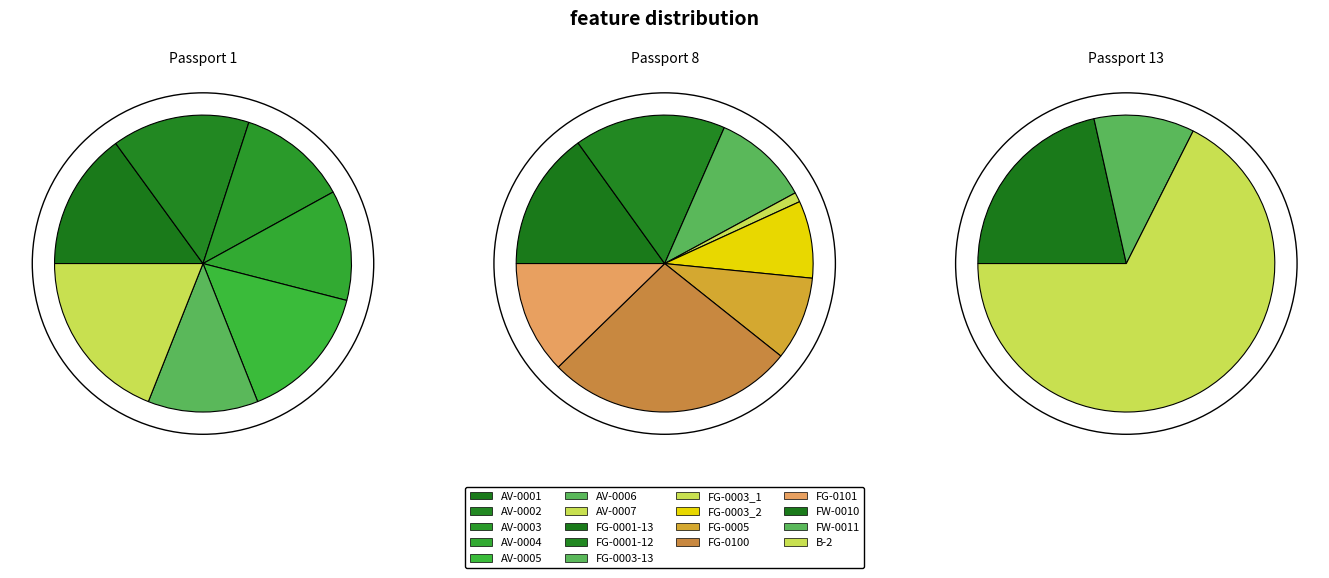

To the nearest percent, what is the average slice percentage?

33%